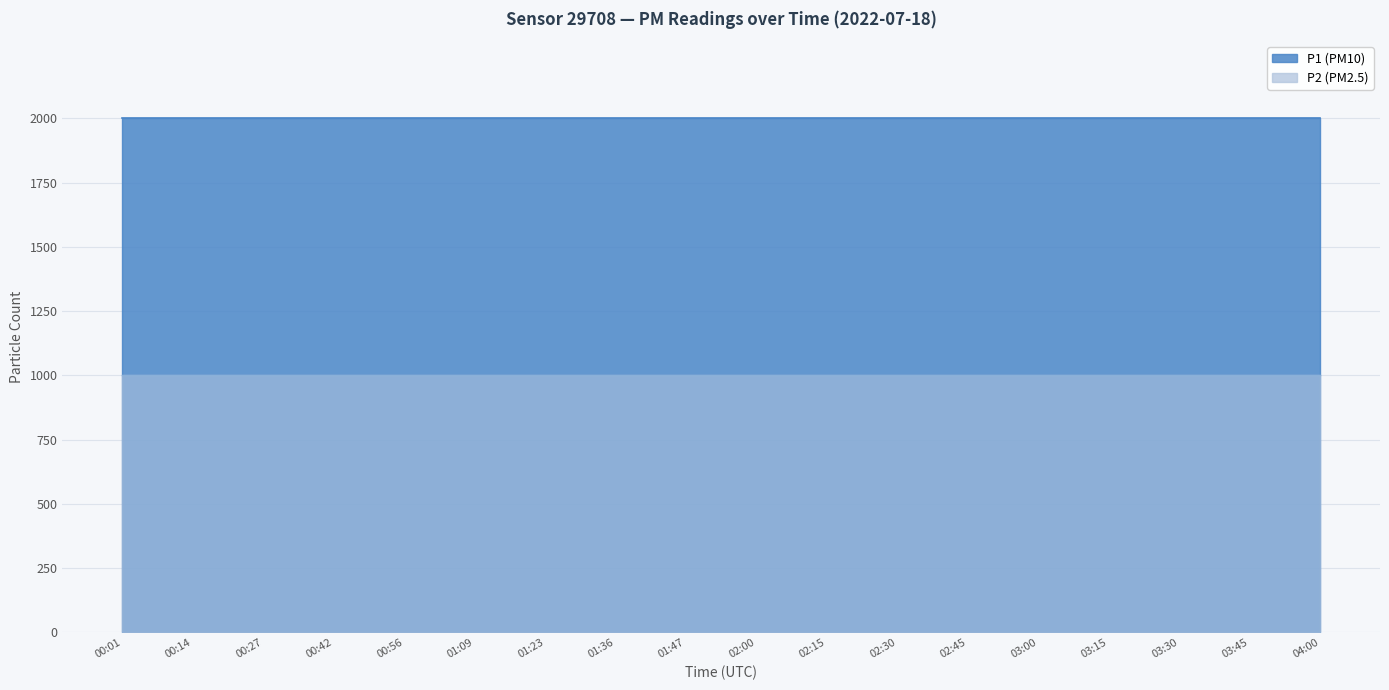

The value of P2 at 00:42 is 999.9. True or false?

True